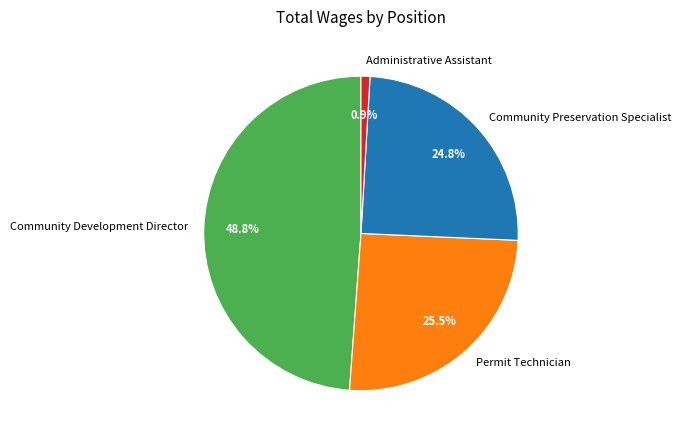

Do Community Preservation Specialist and Community Development Director together represent more than half of the pie?

Yes